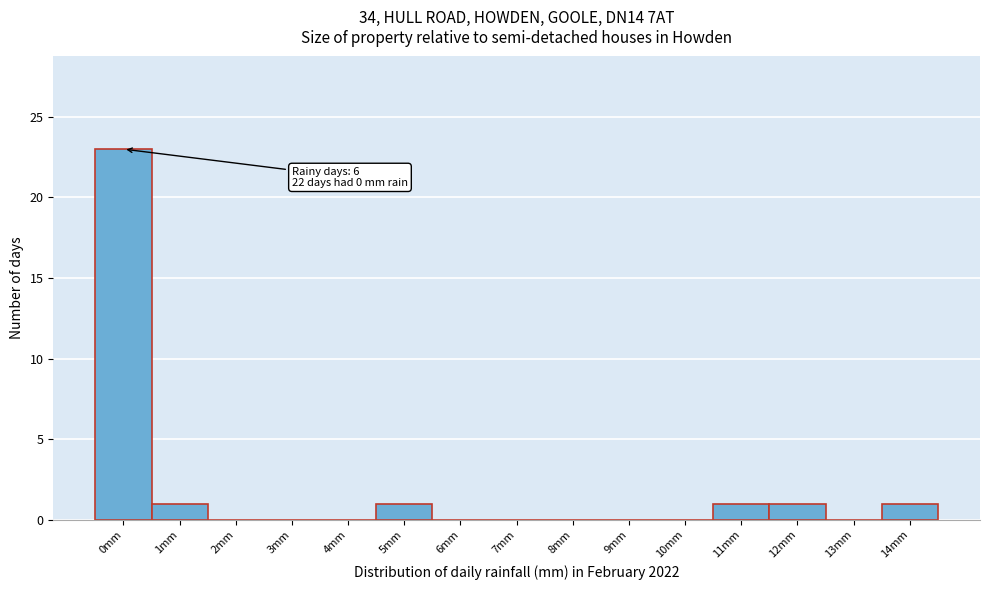

Which range on the x-axis has the tallest bar?

-0.5 to 0.5